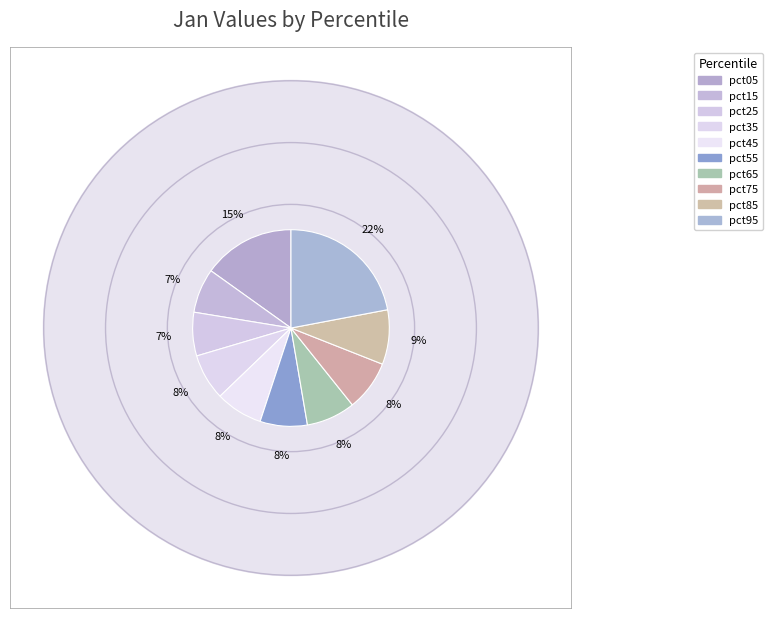

To the nearest percent, what is the difference between the largest and smallest slice percentages?

15%